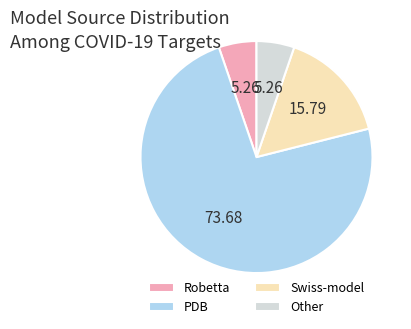

Is the sum of PDB and Swiss-model greater than half?

Yes